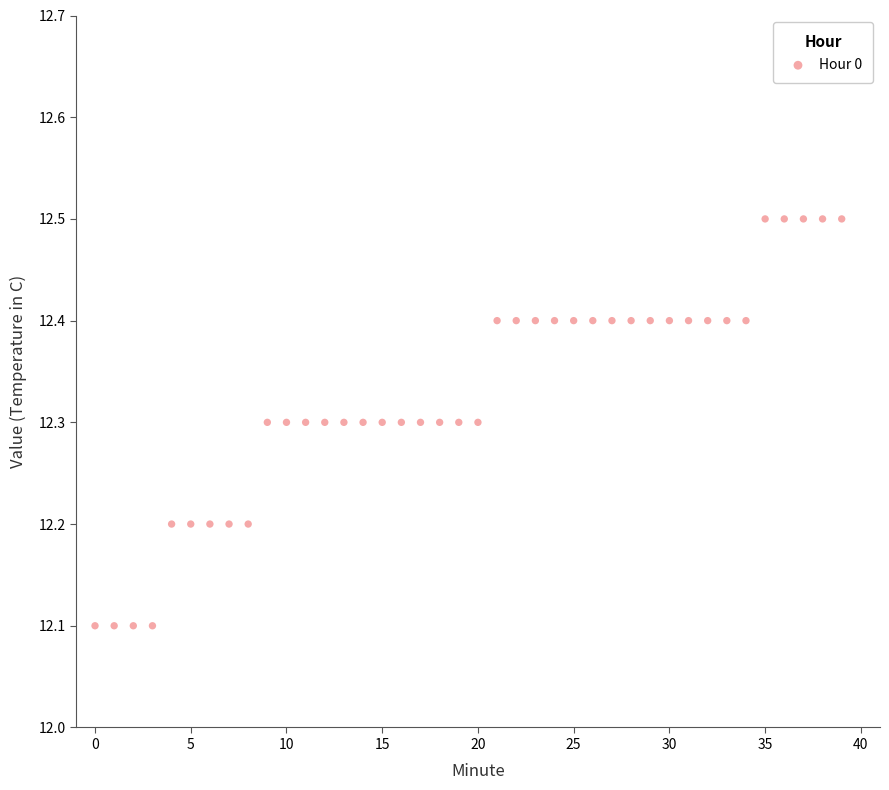

What is the range of Y values (max minus min)?

0.4